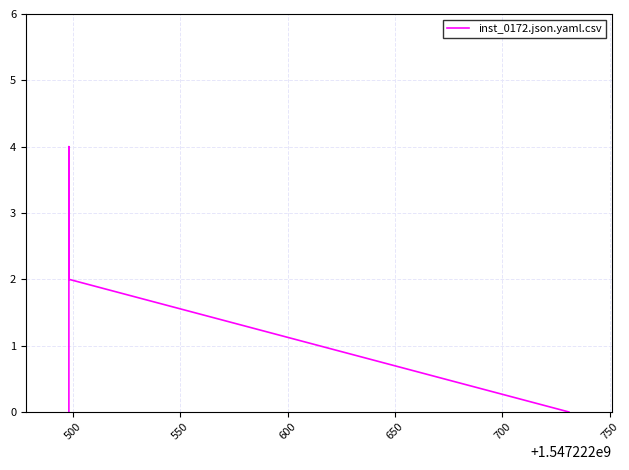

Is this an area chart (filled region under the line)?

No